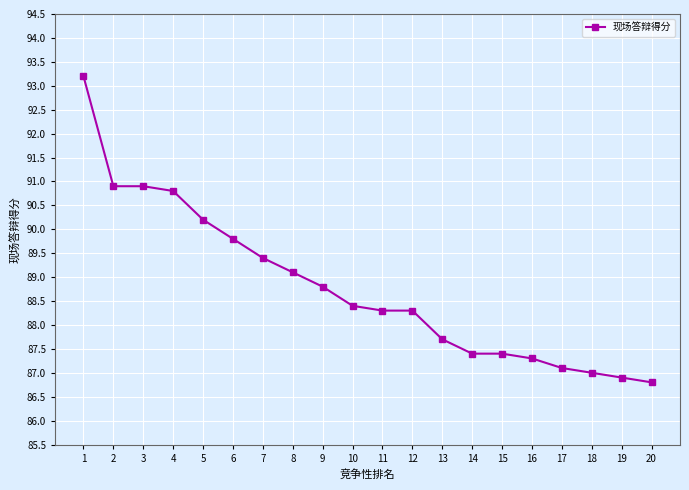

What is the value of the 9th point from the left?

88.8